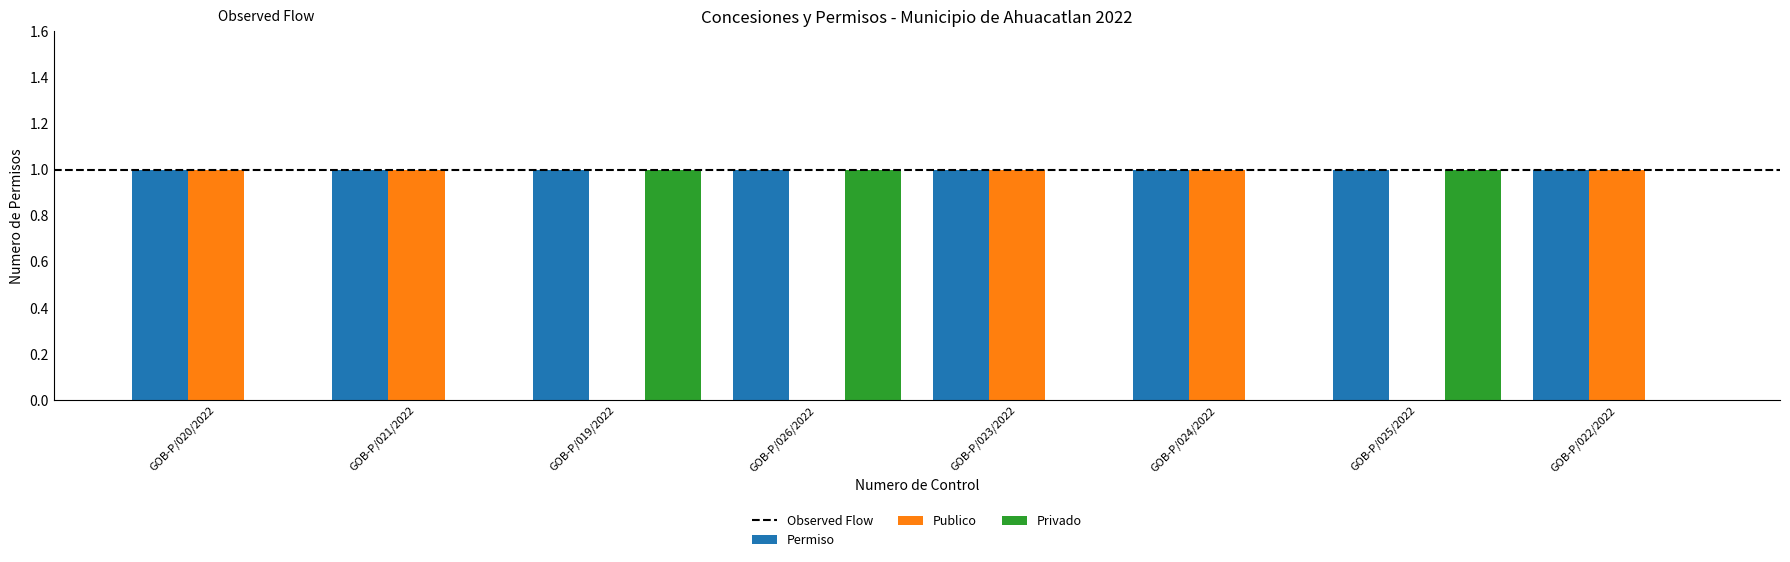

How many Publico values are between 0 and 1?

8